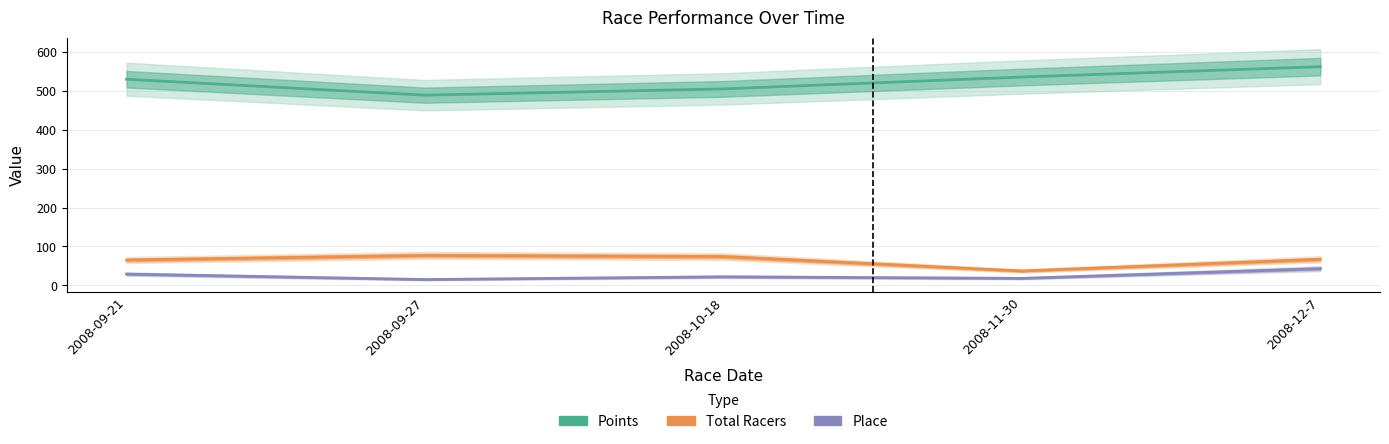

At which category is the sum across all series the highest?

2008-12-7